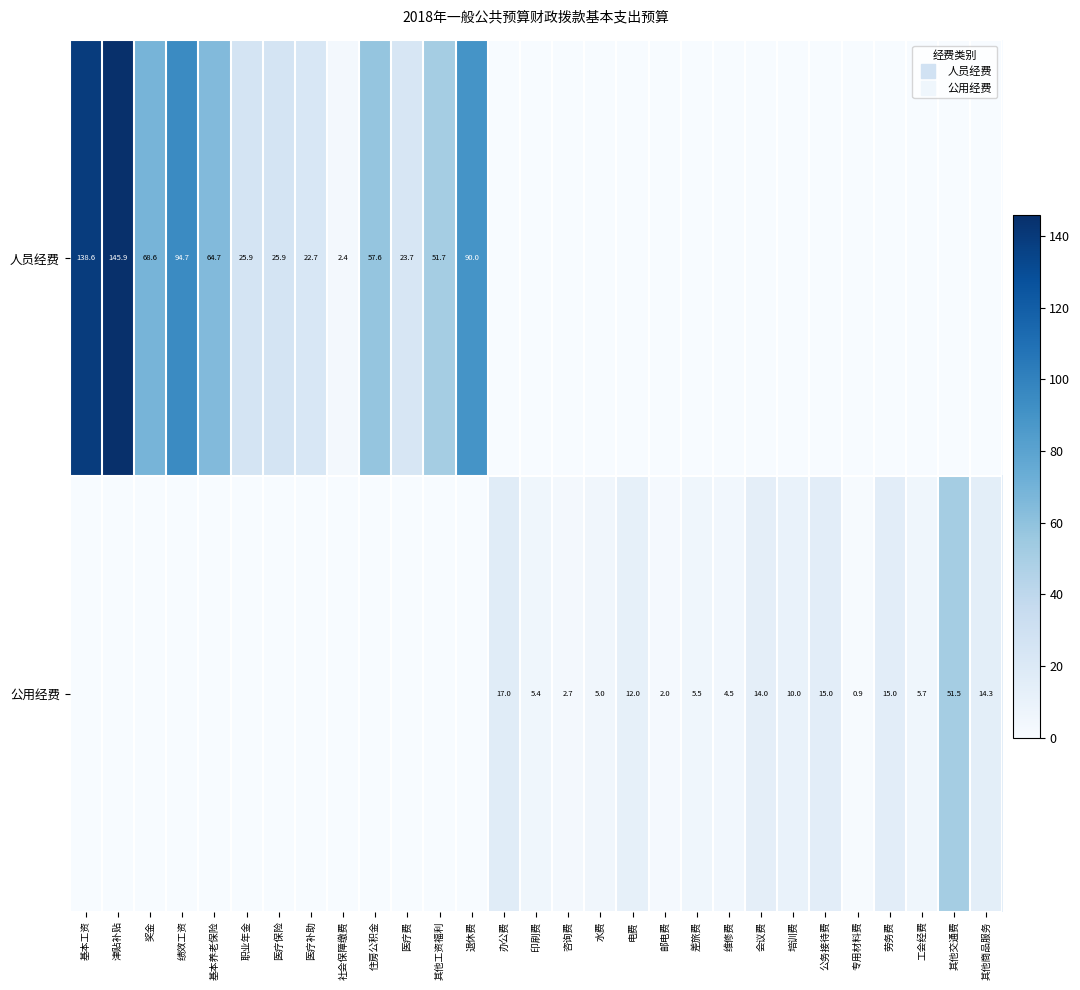

The value of 人员经费 at 专用材料费 is 0.0. True or false?

True